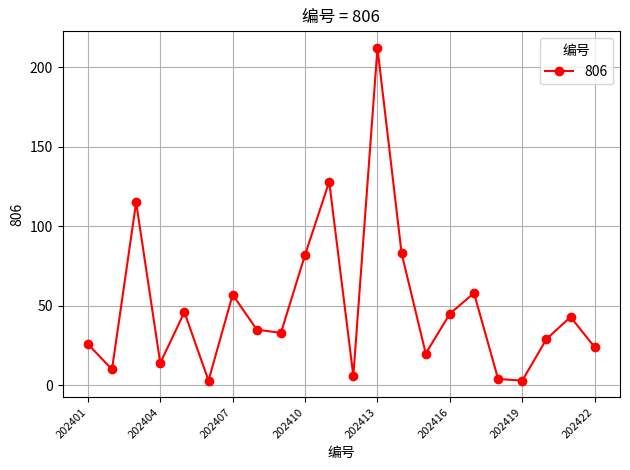

Reading left to right, transcribe all the data shown in this chart.

26	10	115	14	46	3	57	35	33	82	128	6	212	83	20	45	58	4	3	29	43	24